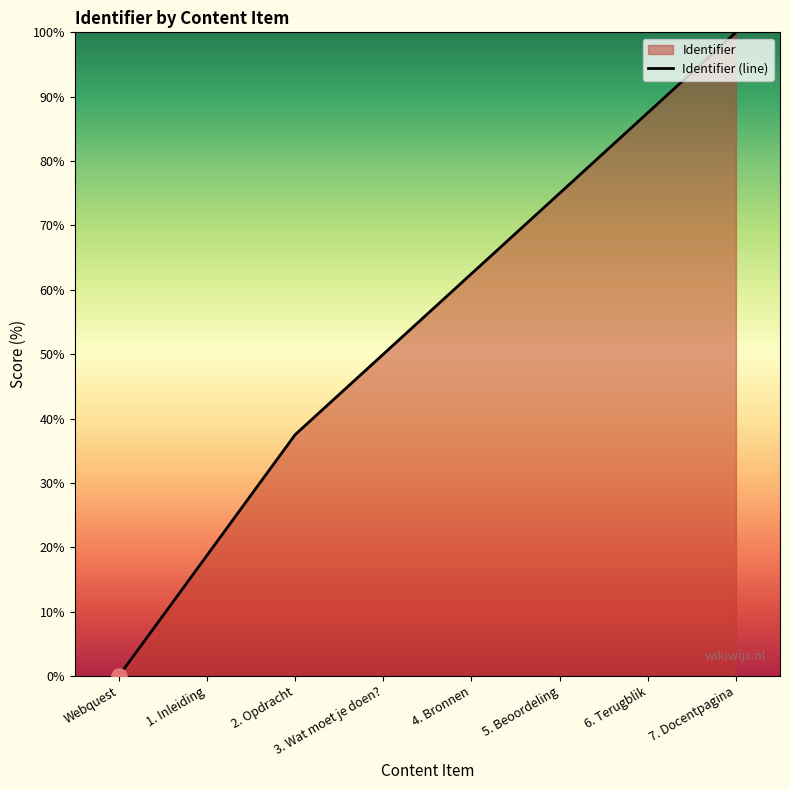

What is the change in value from 2. Opdracht to 5. Beoordeling?

+37.5